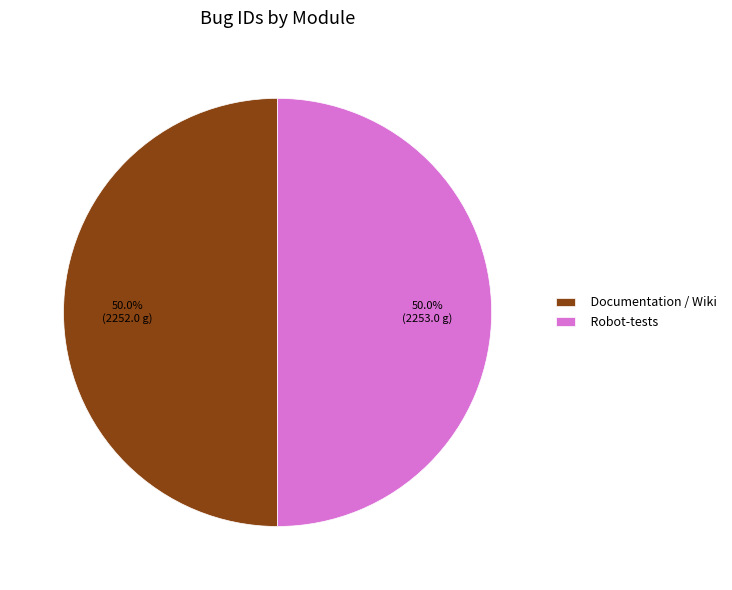

Approximately how many times larger is the value at Robot-tests compared to Documentation / Wiki?

1.0